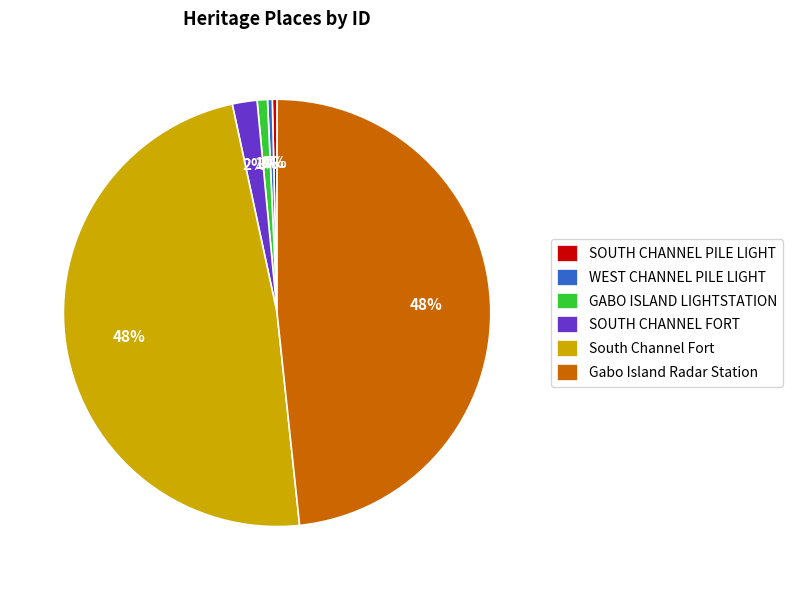

To the nearest percent, what is the difference between the largest and smallest slice percentages?

48%